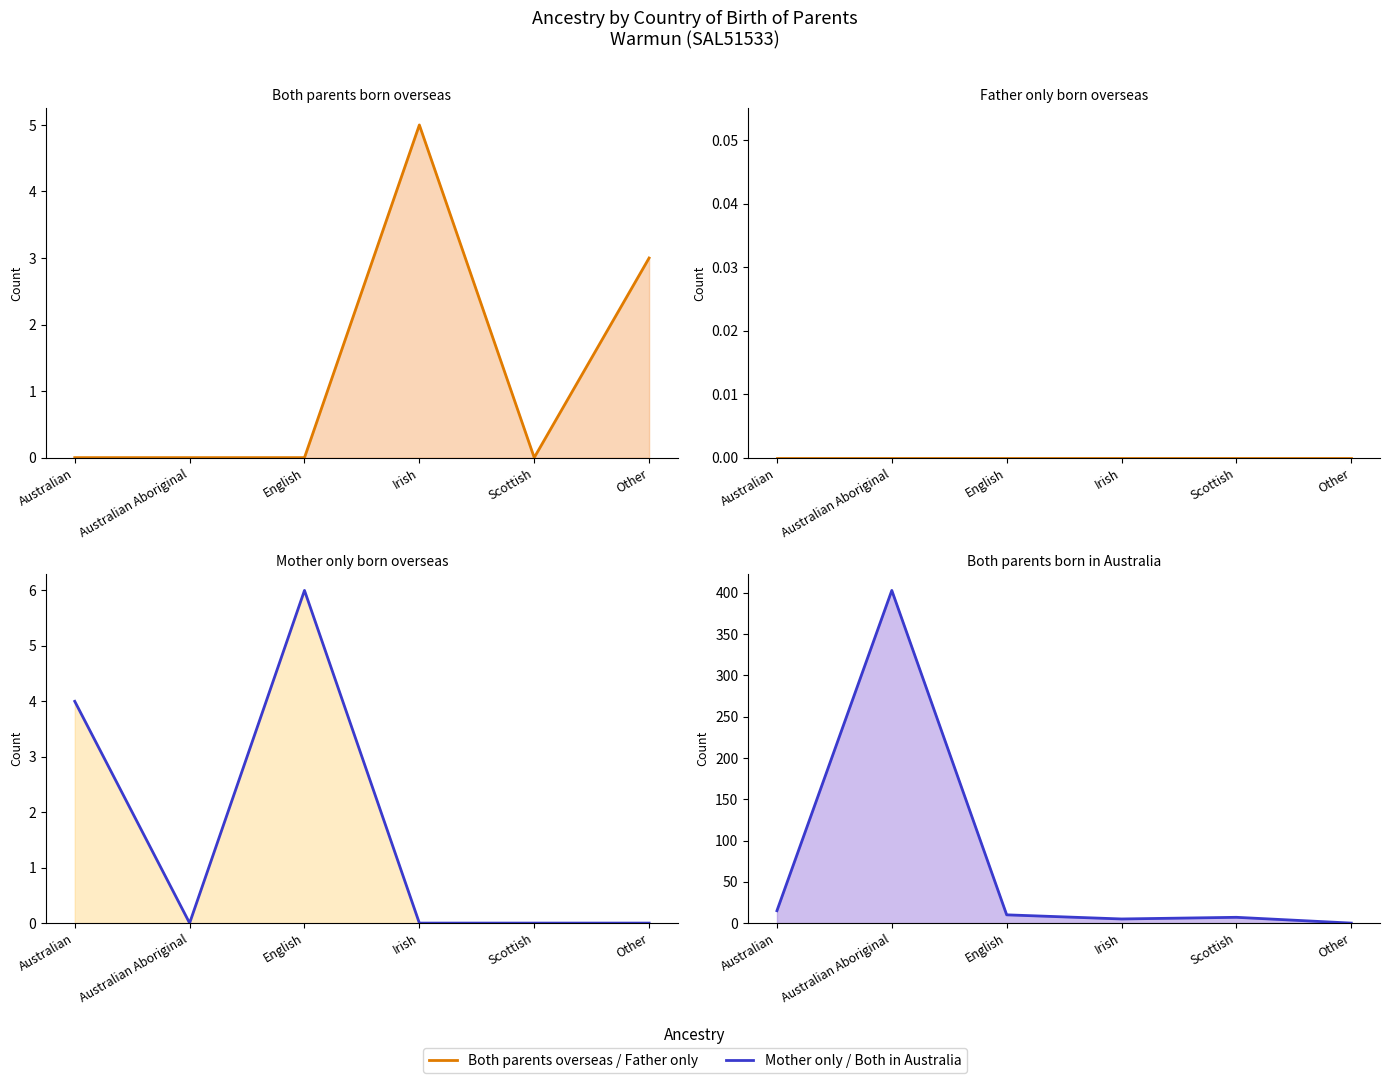

What is the sum of the Both parents born in Australia (mean) values at Australian Aboriginal and English?

413